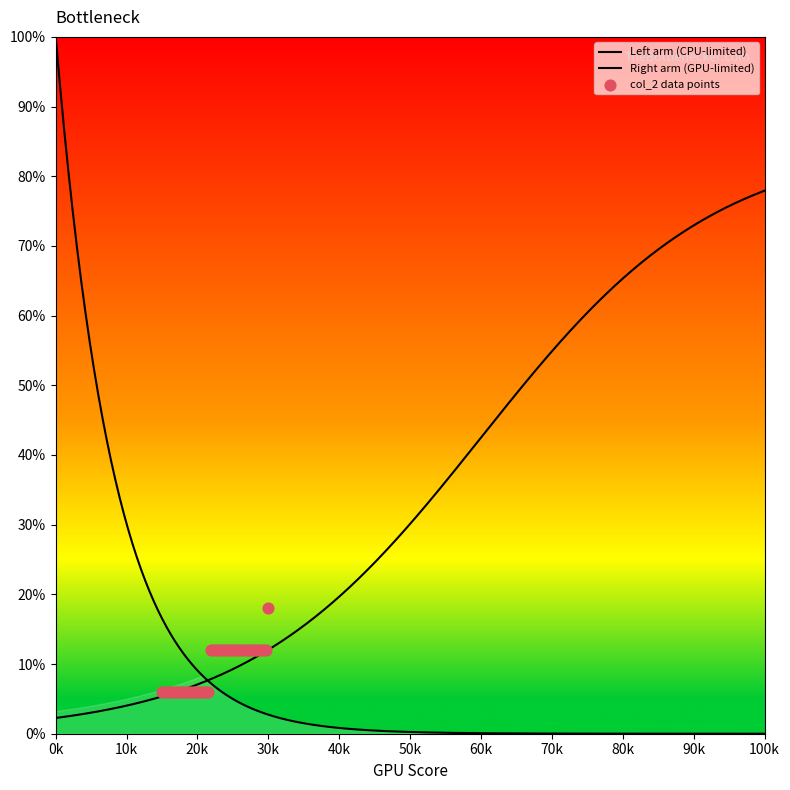

Between 36 and 7, which is larger?

36